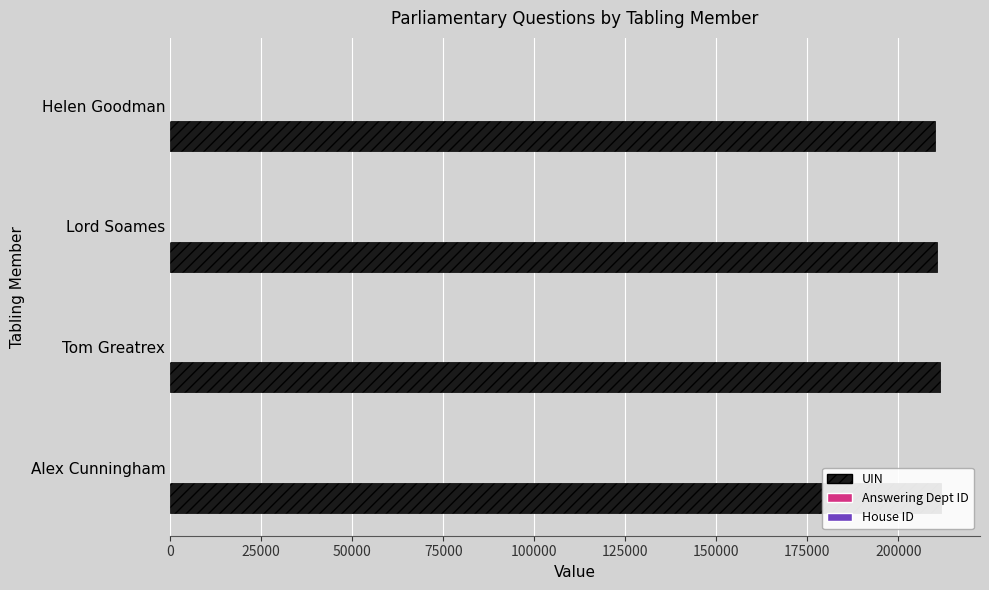

Is it true that House ID equals 0.2 at 0?

True